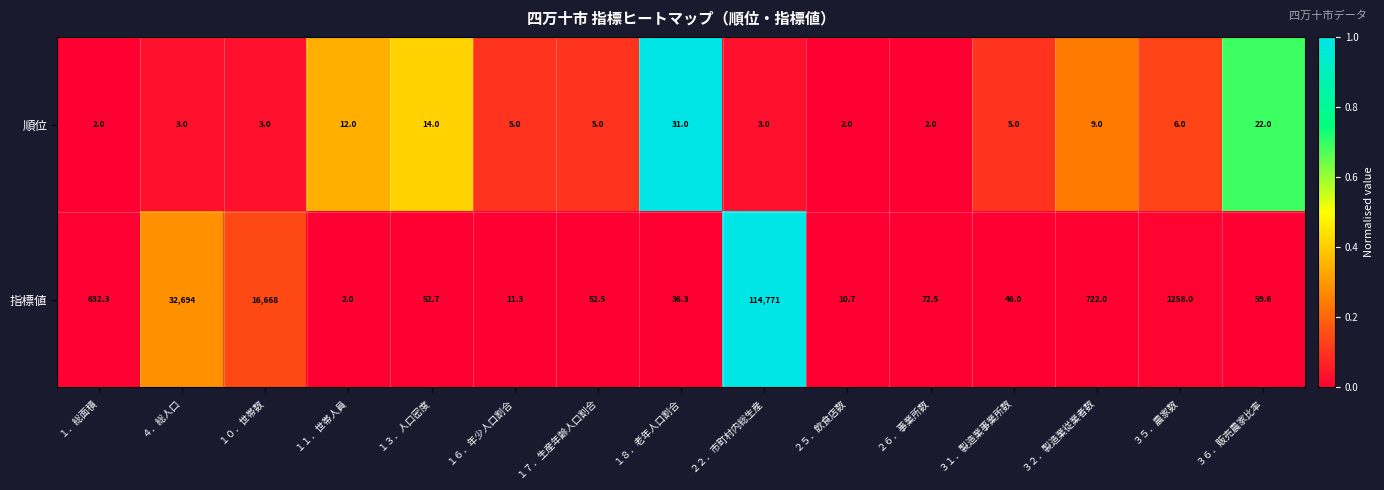

What is the difference between the highest and lowest values at １０．世帯数?

16665.0